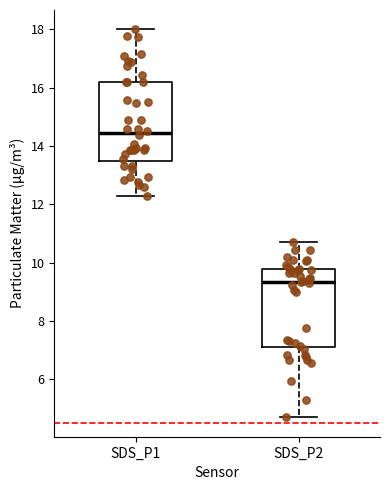

Which box has the highest median line?

SDS_P1